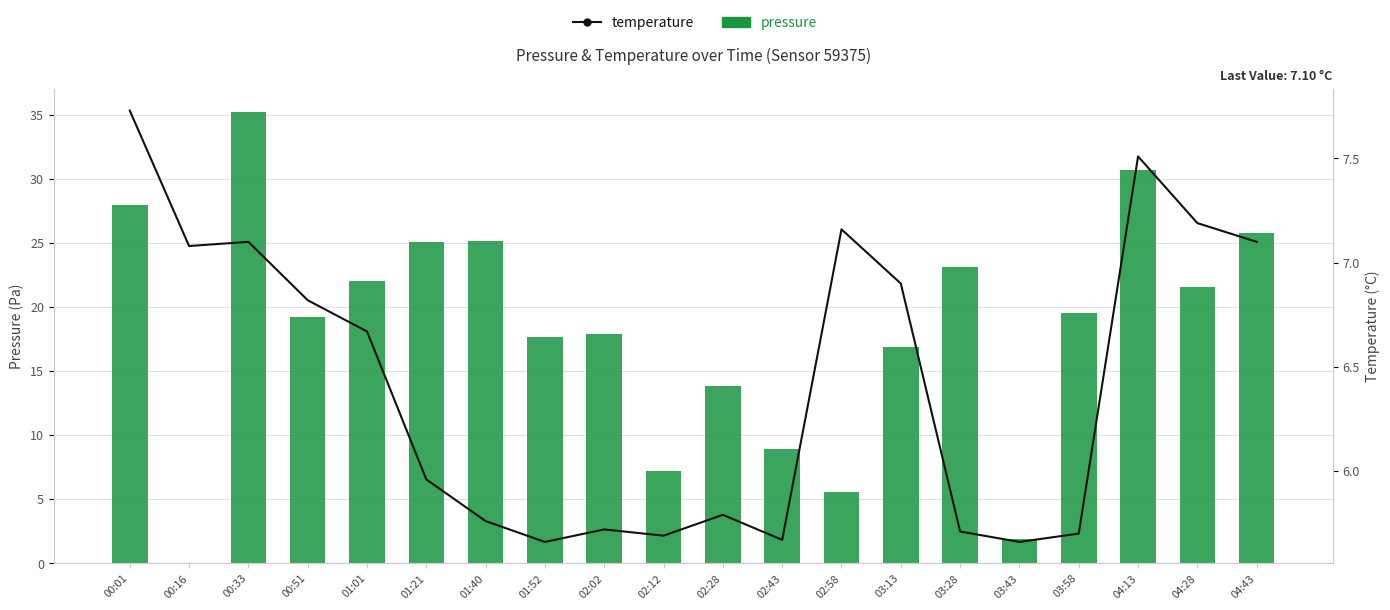

What is the sum of all temperature values?

128.6